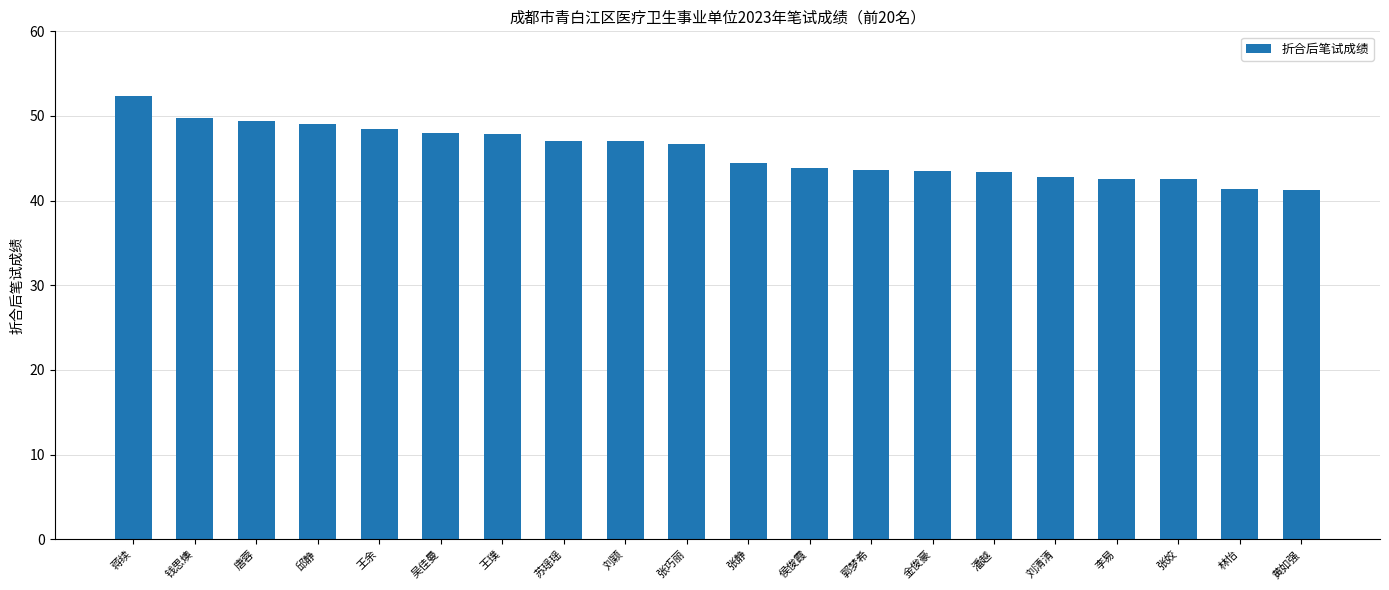

What is the difference between the values at 王余 and 黄如强?

7.2